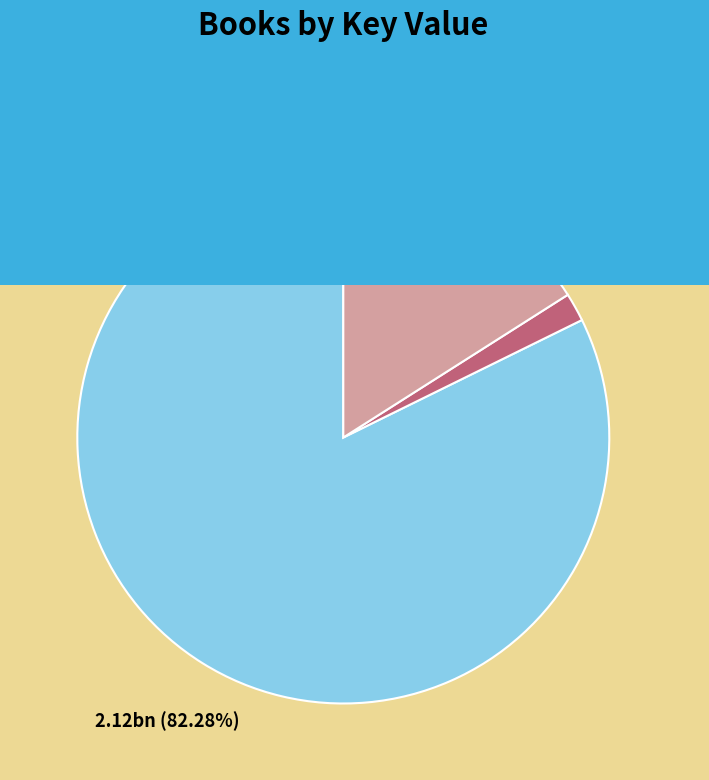

Which slice is the largest?

Our Flag Was Still There